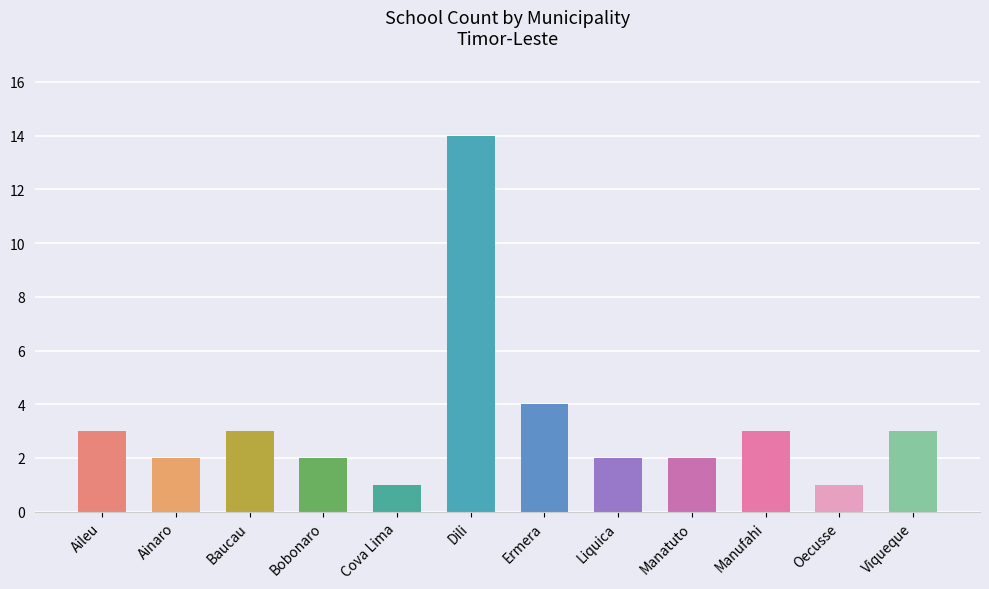

What is the sum of all values?

40